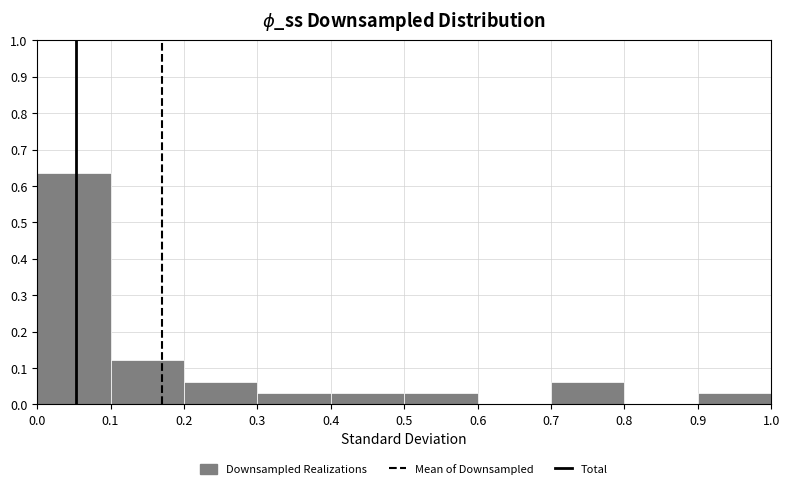

Over which range of the x-axis is the bar tallest?

0.0 to 0.1